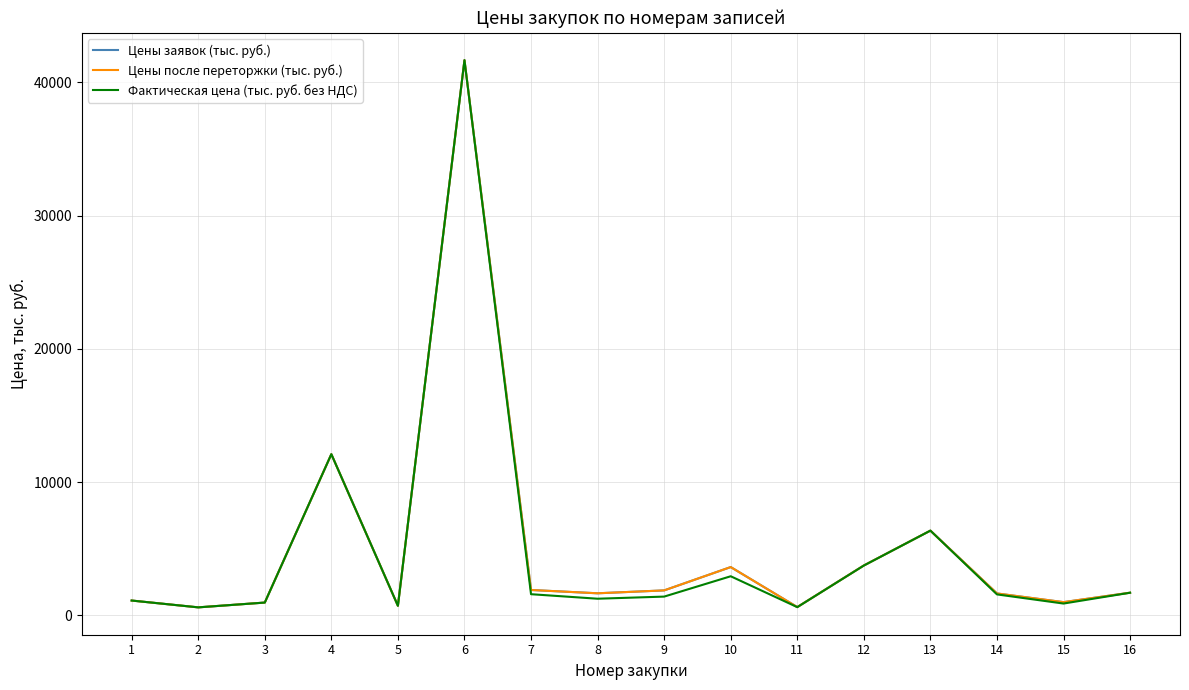

True or false: Фактическая цена (тыс. руб. без НДС) and Цены после переторжки (тыс. руб.) cross at least once.

False